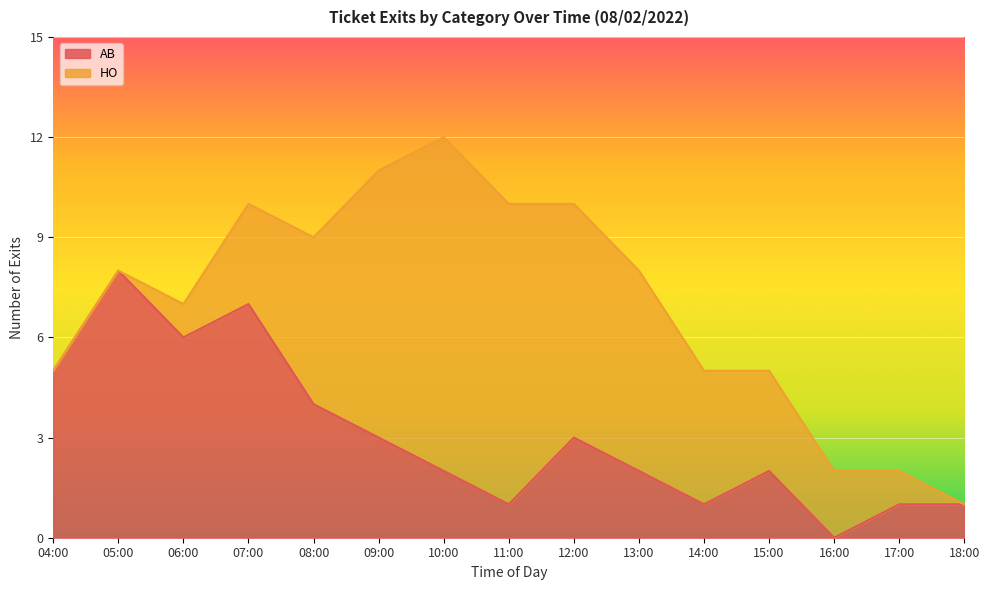

List the labels in order of value, smallest first.

16:00, 11:00, 14:00, 17:00, 18:00, 10:00, 13:00, 15:00, 09:00, 12:00, 08:00, 04:00, 06:00, 07:00, 05:00